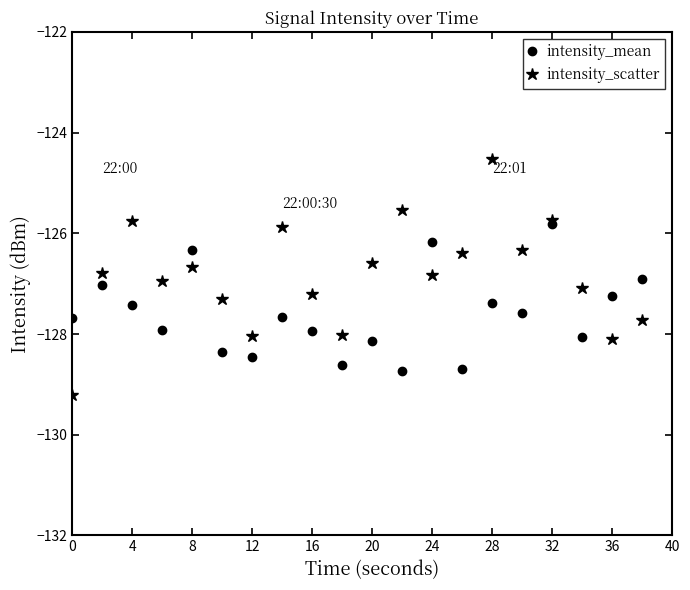

What is the smallest value displayed?

-129.2